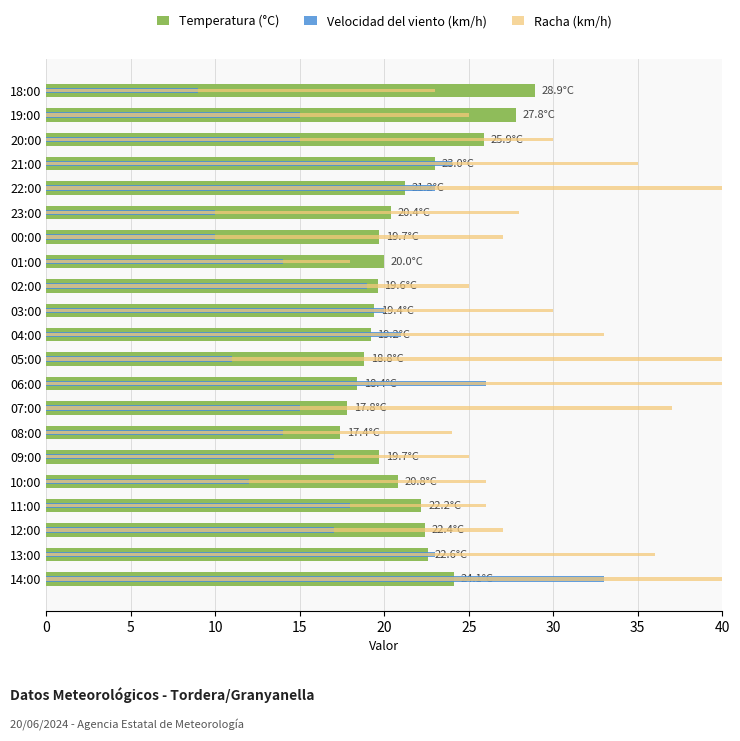

Which series has the largest total across all categories?

Racha (km/h)